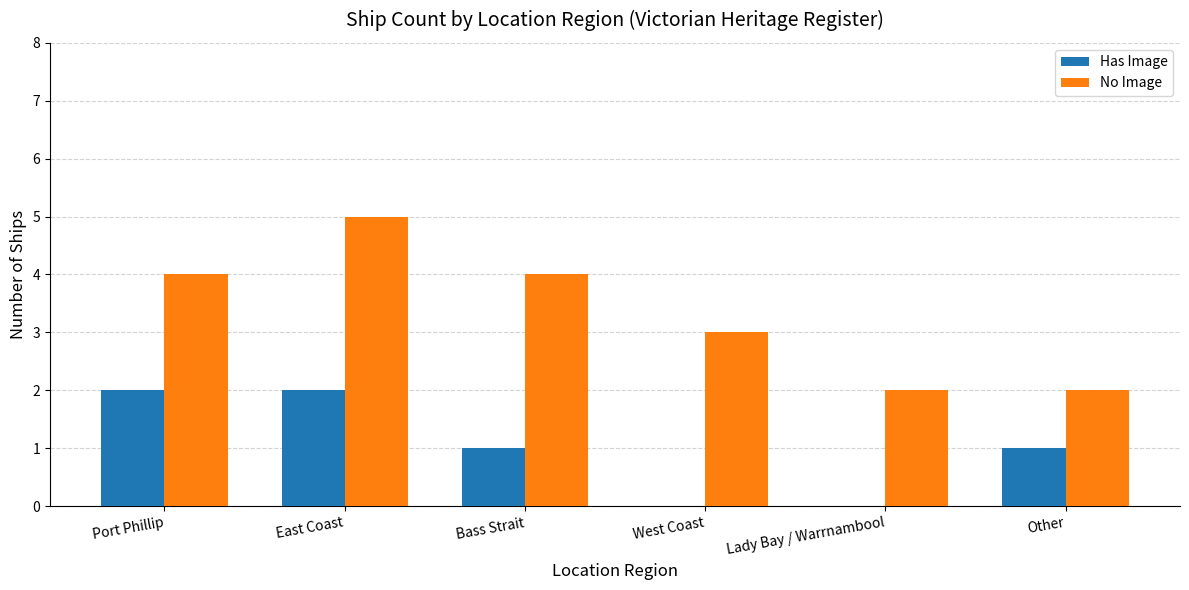

Count the number of data series in this chart.

2